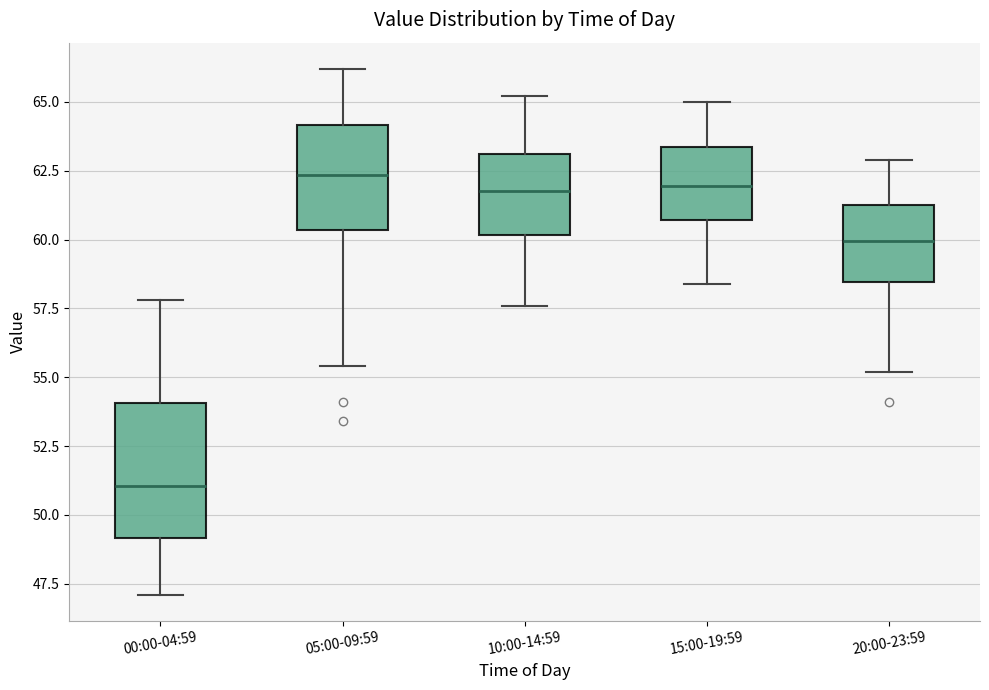

Where does the median line of the box for 05:00-09:59 sit on the y-axis? The values are not printed on the chart, so give them approximately, as read against the axis.

62.5